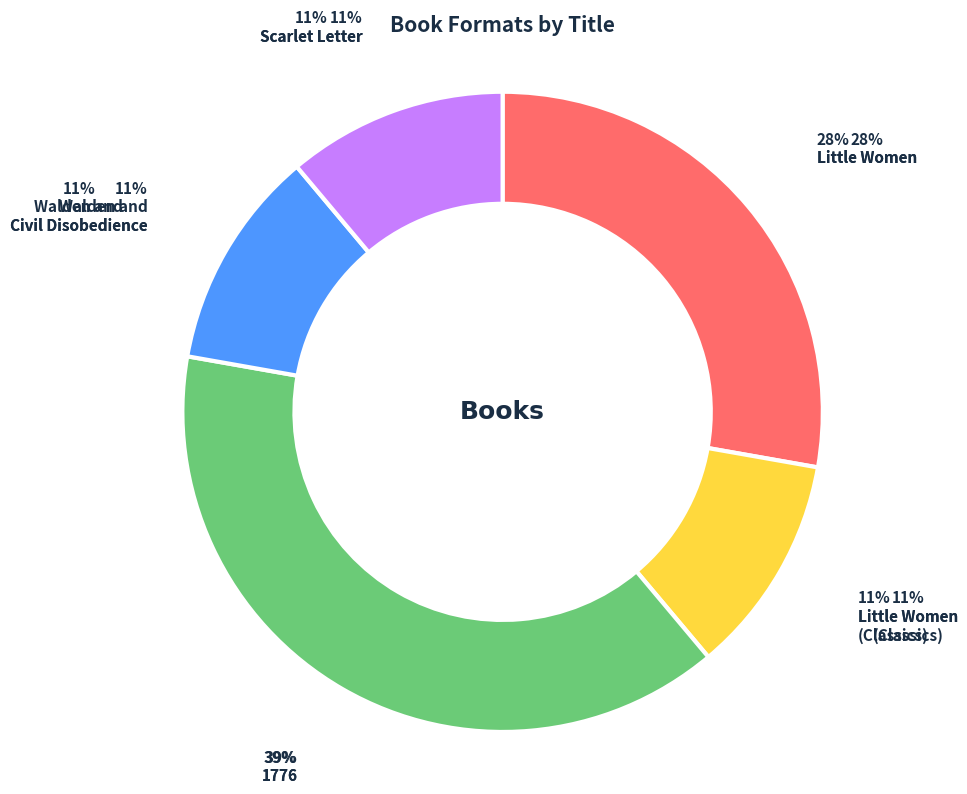

Which has a higher value, Little Women
(Classics) or 1776?

1776